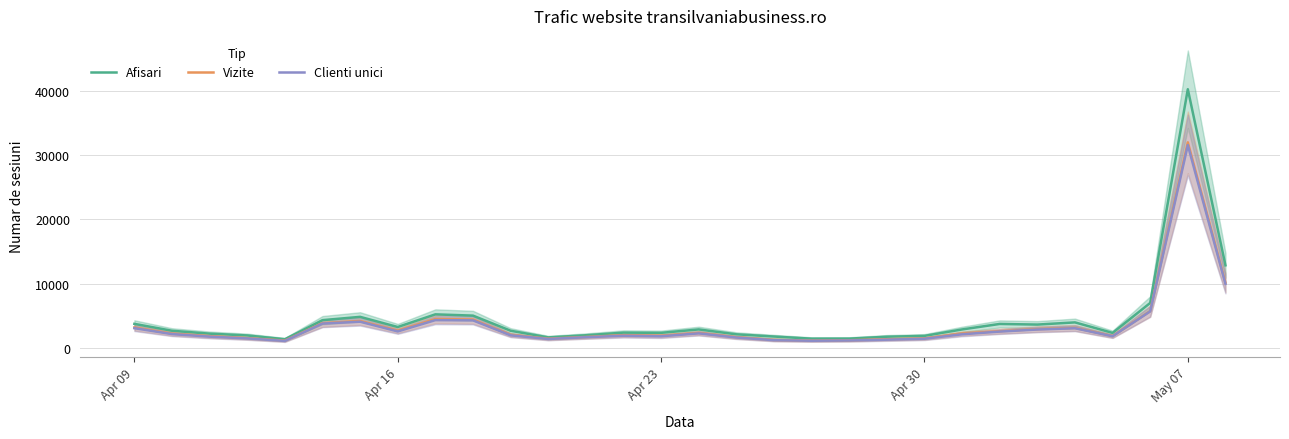

Which series changed the most between Apr 23 and 7?

Afisari